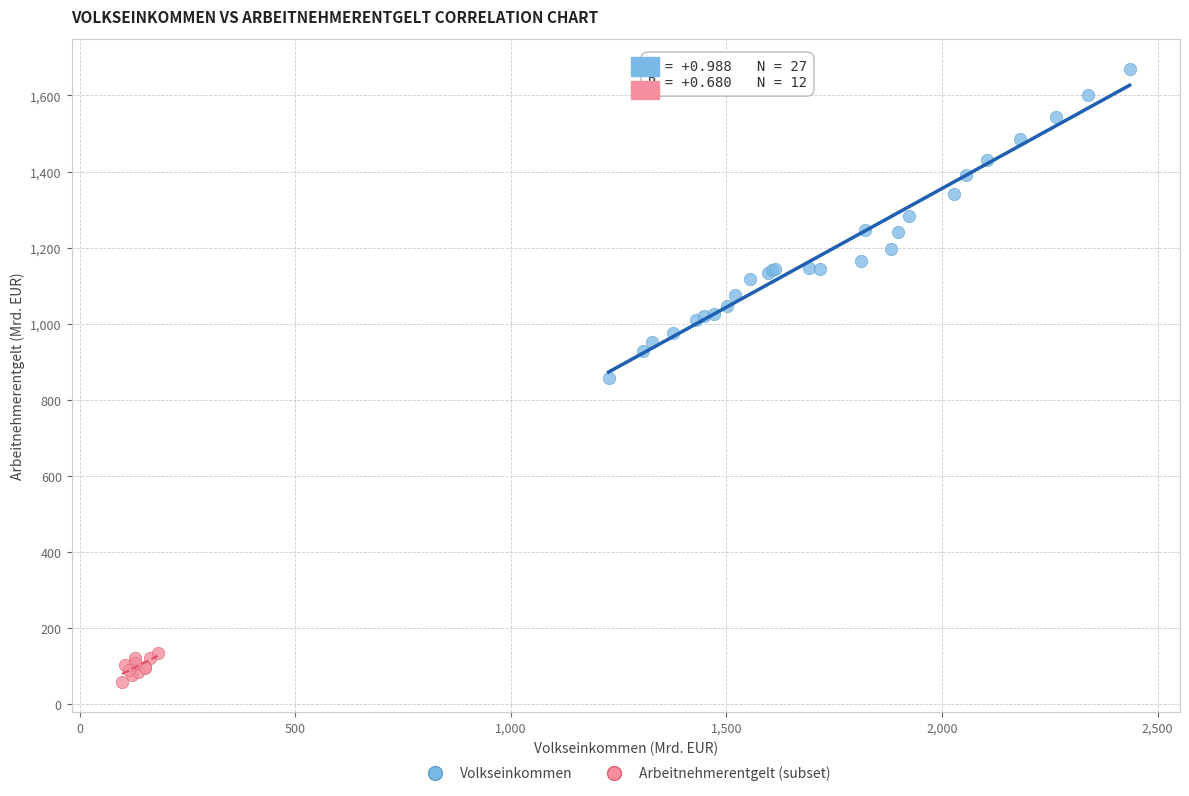

Which series reaches the minimum Y coordinate?

Arbeitnehmerentgelt (subset)